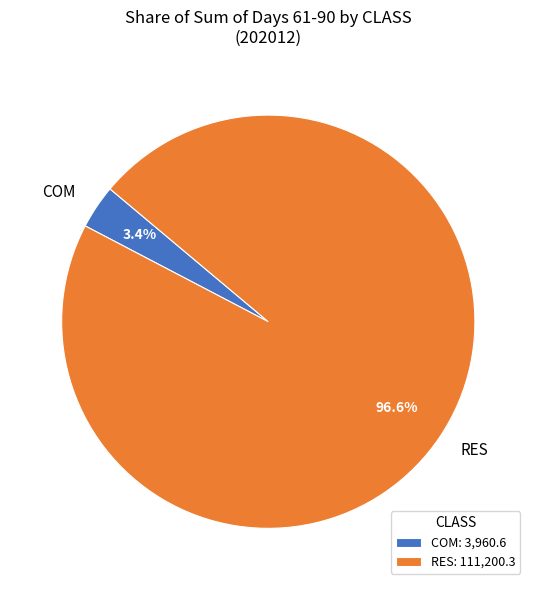

Is there any slice that represents more than half of the pie?

Yes